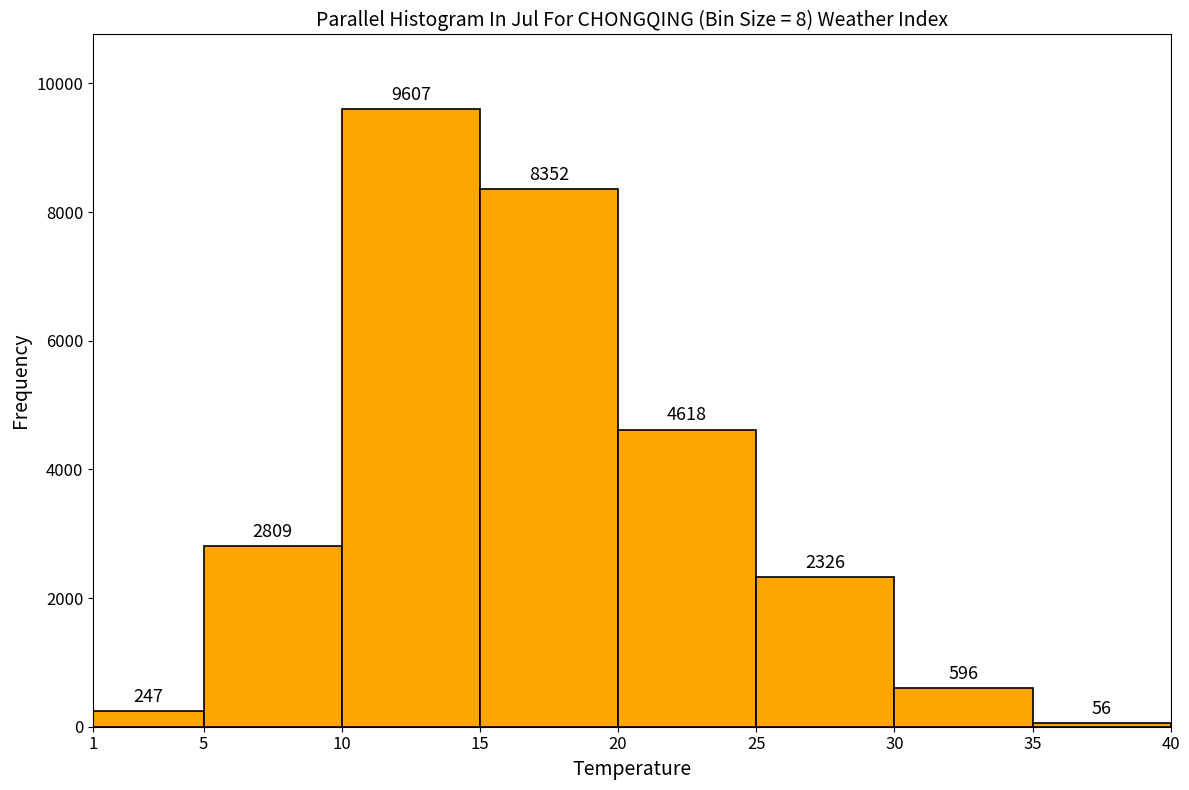

Reading left to right, transcribe this chart: for each bar, give the range it covers on the x-axis and its height.

1 to 5: 247
5 to 10: 2809
10 to 15: 9607
15 to 20: 8352
20 to 25: 4618
25 to 30: 2326
30 to 35: 596
35 to 40: 56